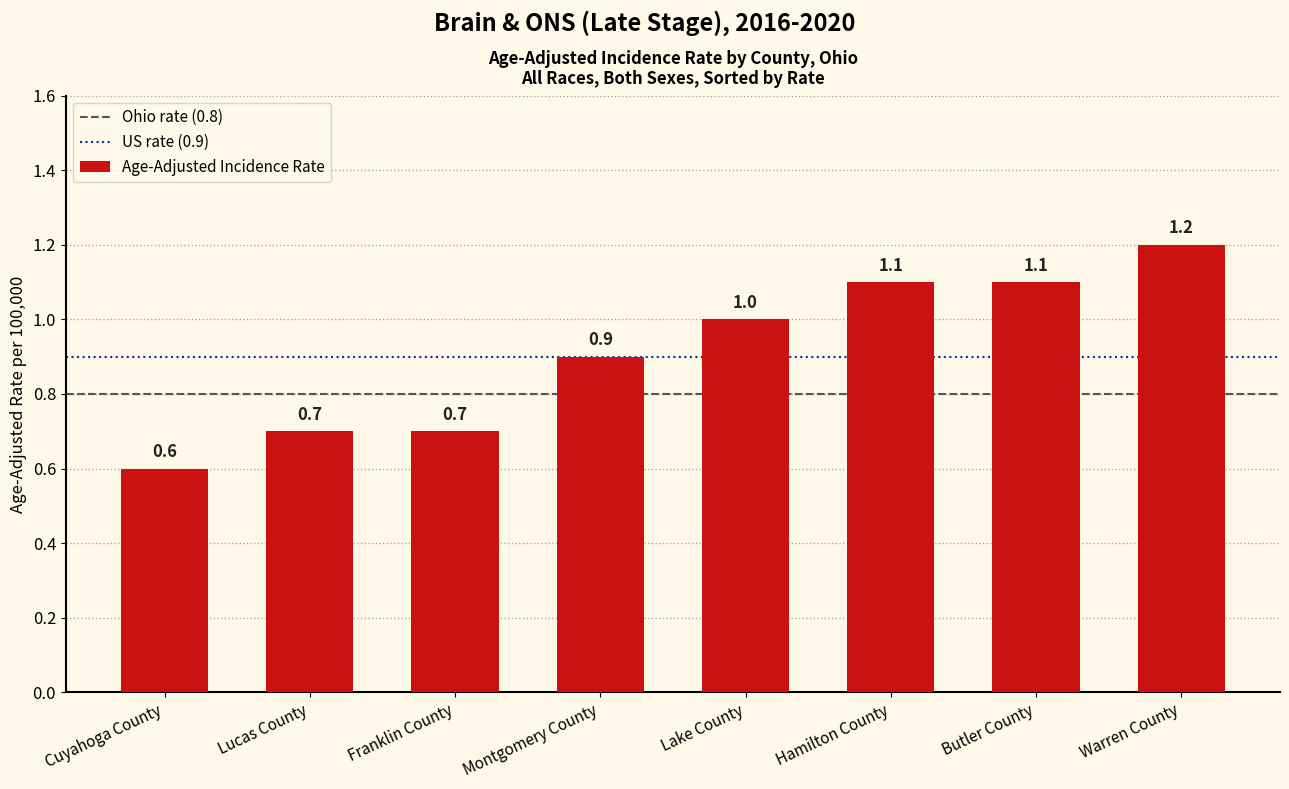

What is the label of the 4th bar from the left?

Montgomery County